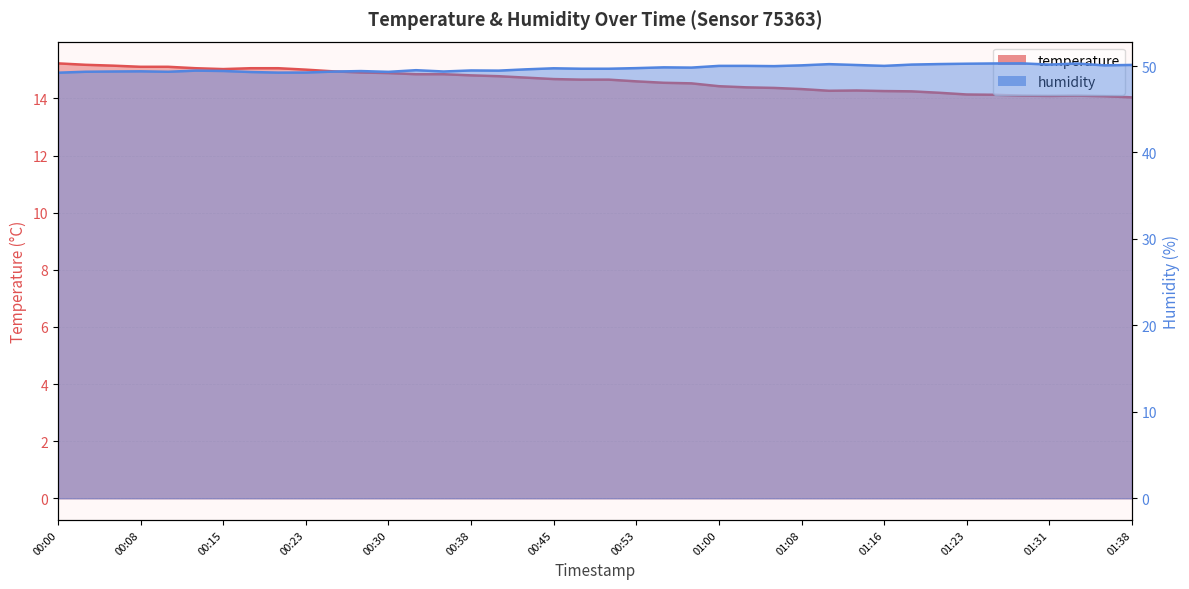

The humidity series shows 19.8 at 00:45. True or false?

False